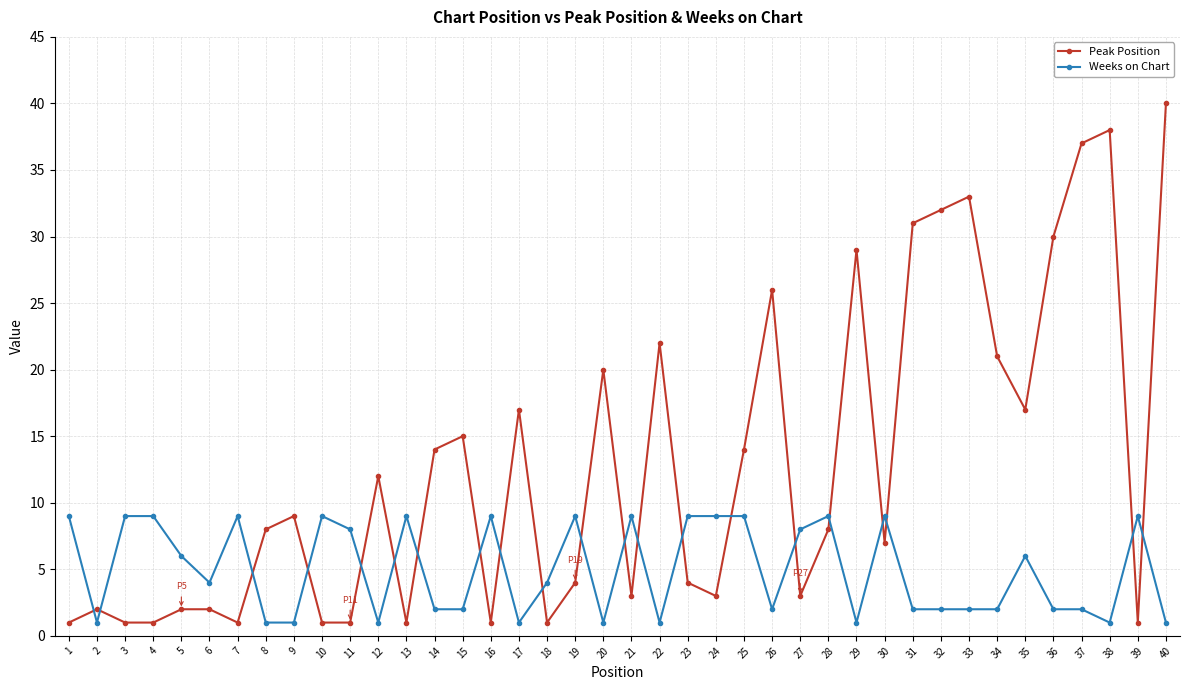

Reading left to right, transcribe all the data shown in this chart.

Peak Position: 1=1	2=2	3=1	4=1	5=2	6=2	7=1	8=8	9=9	10=1	11=1	12=12	13=1	14=14	15=15	16=1	17=17	18=1	19=4	20=20	21=3	22=22	23=4	24=3	25=14	26=26	27=3	28=8	29=29	30=7	31=31	32=32	33=33	34=21	35=17	36=30	37=37	38=38	39=1	40=40
Weeks on Chart: 1=9	2=1	3=9	4=9	5=6	6=4	7=9	8=1	9=1	10=9	11=8	12=1	13=9	14=2	15=2	16=9	17=1	18=4	19=9	20=1	21=9	22=1	23=9	24=9	25=9	26=2	27=8	28=9	29=1	30=9	31=2	32=2	33=2	34=2	35=6	36=2	37=2	38=1	39=9	40=1